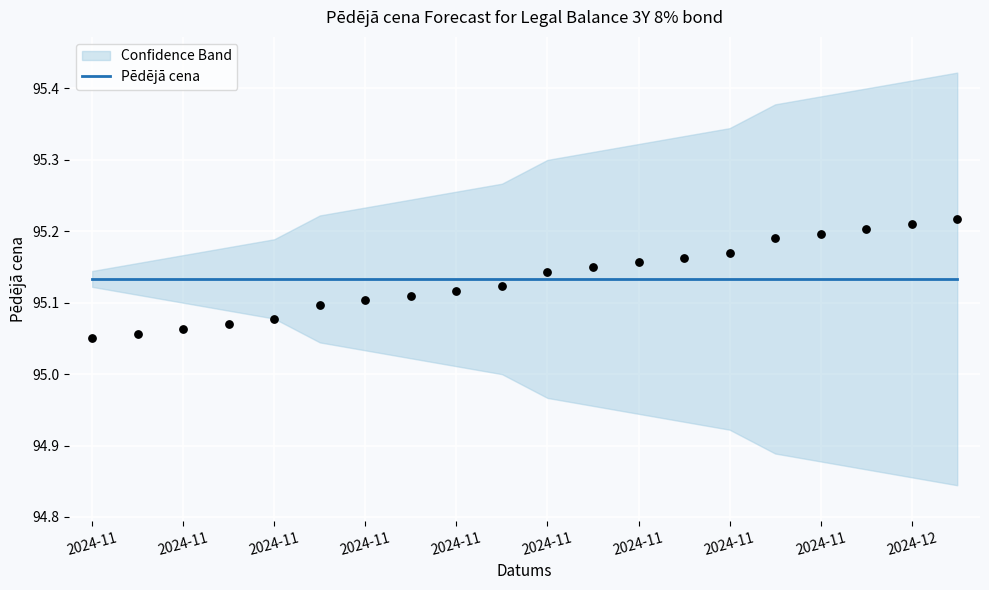

Between 2024-12-02 and 2024-11-13, which is larger?

2024-12-02